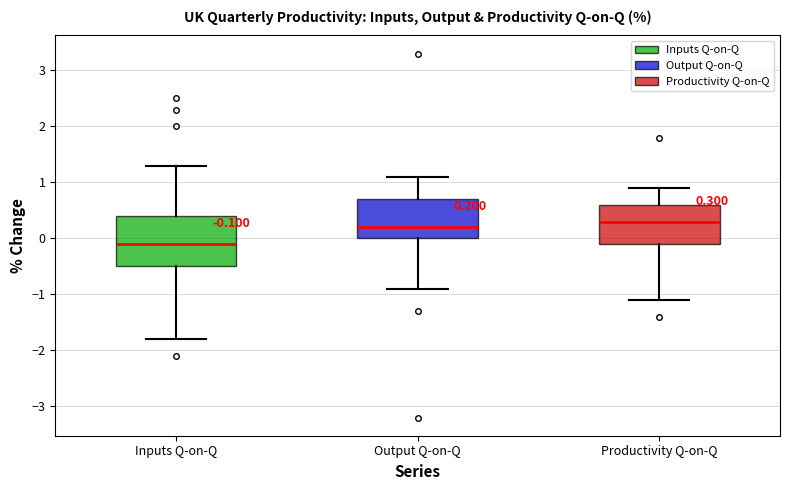

Which box is the tallest, from its lower edge to its upper edge?

Inputs Q-on-Q